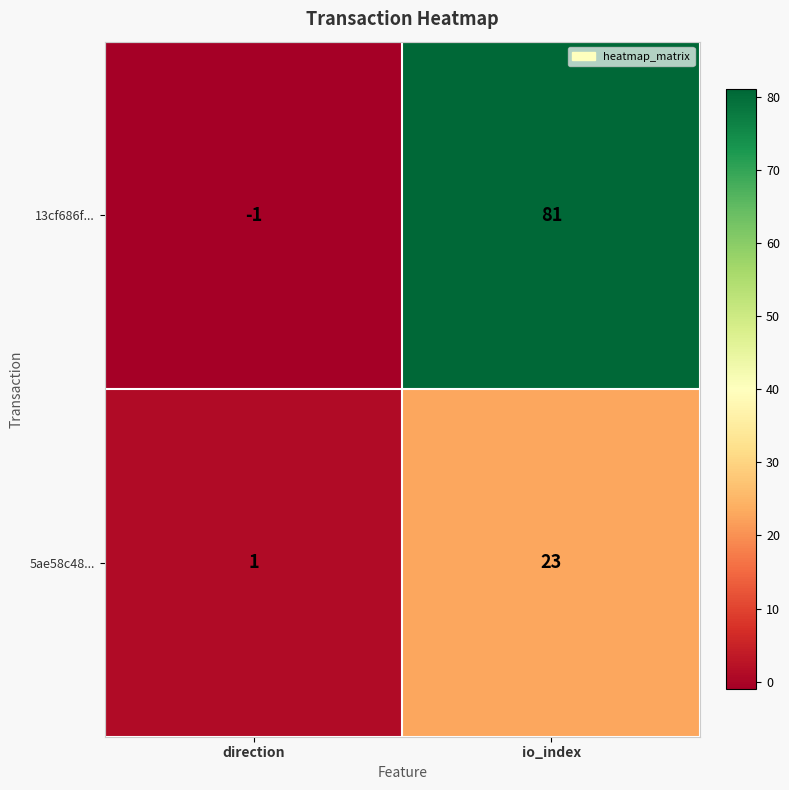

What is the average value of the 13cf686f... series?

40